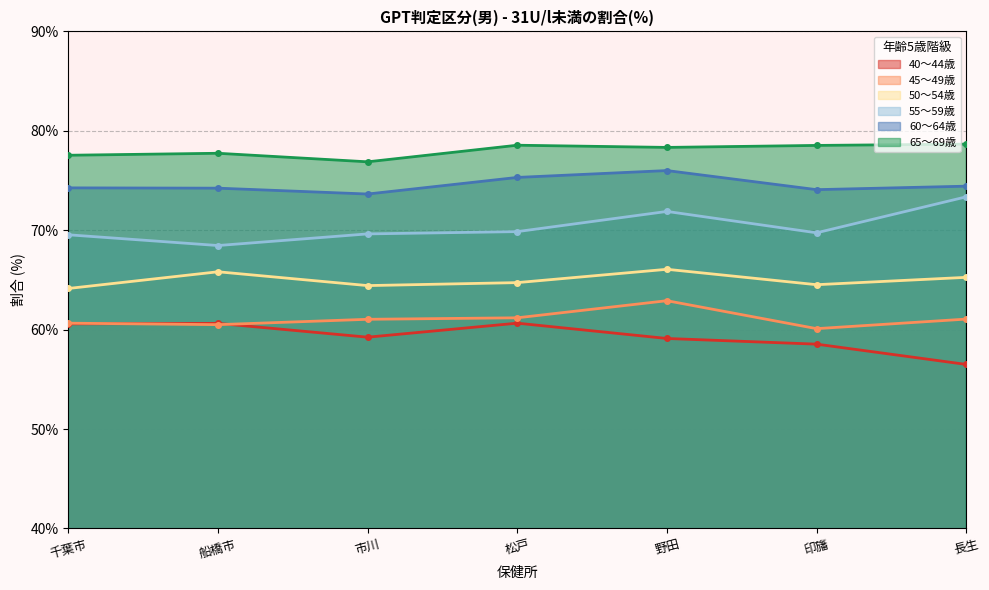

True or false: 40～44歳 and 60～64歳 intersect in this chart.

False